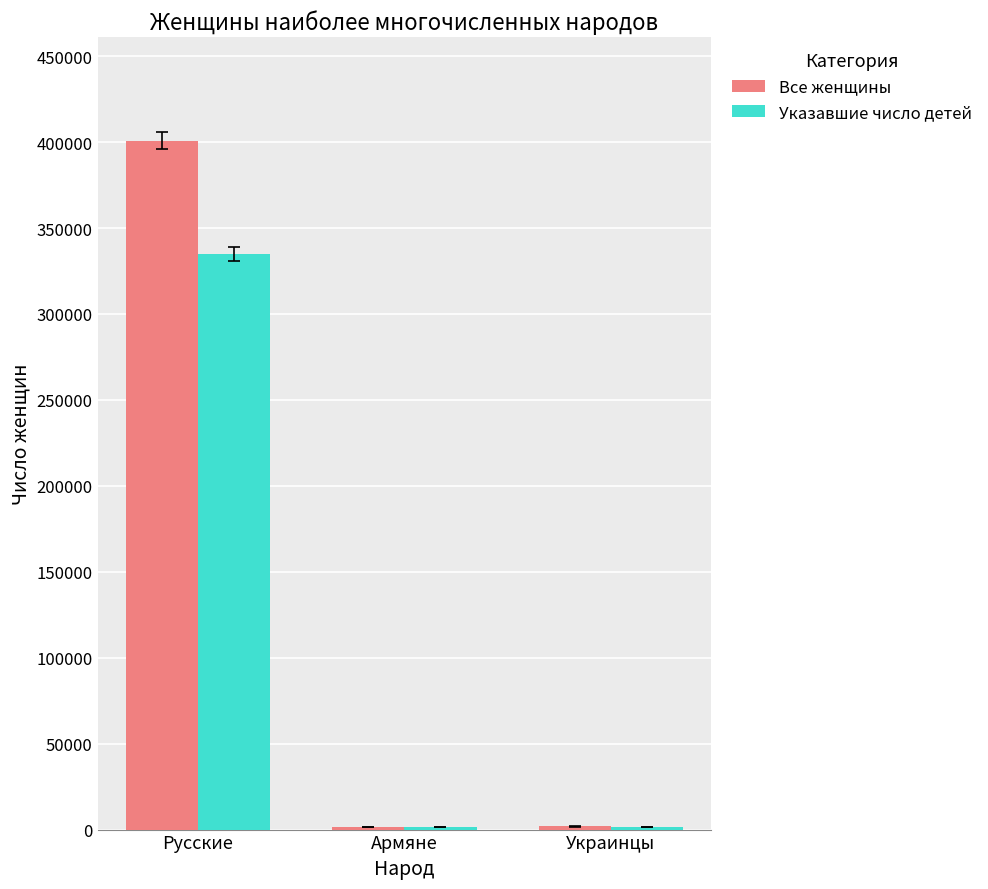

What is the value of the Все женщины bar at the 1st from the left?

400918